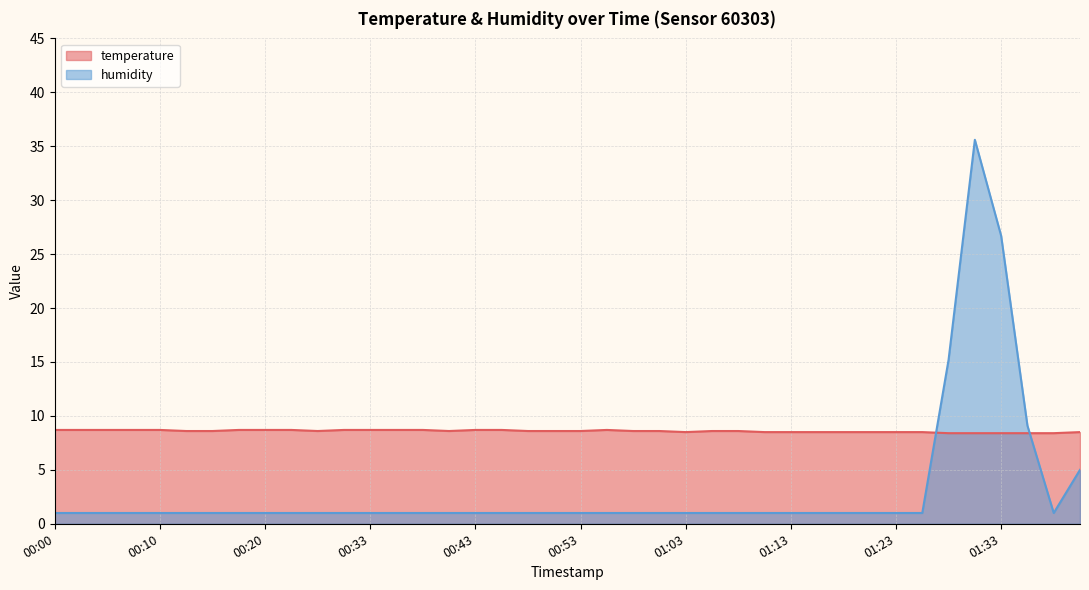

Does the chart display data point markers on the line(s)?

No